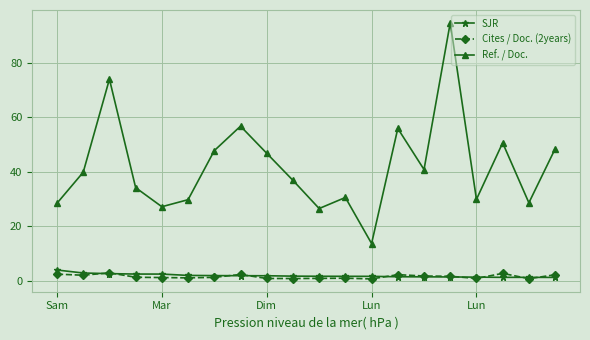

True or false: Ref. / Doc. has more than 1 points higher than both neighbors.

True